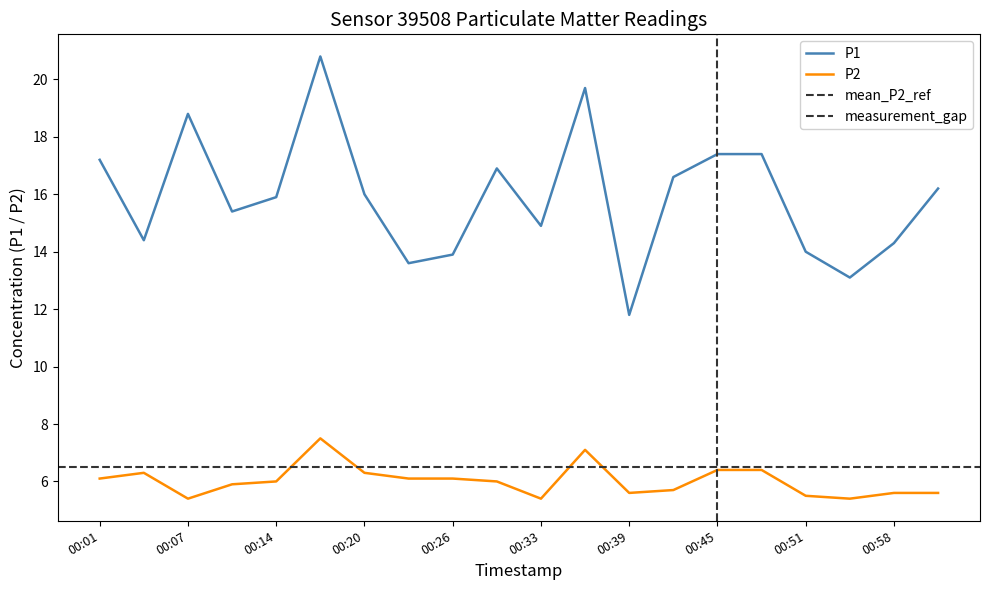

Where is P1 nearest to the value 16?

00:20